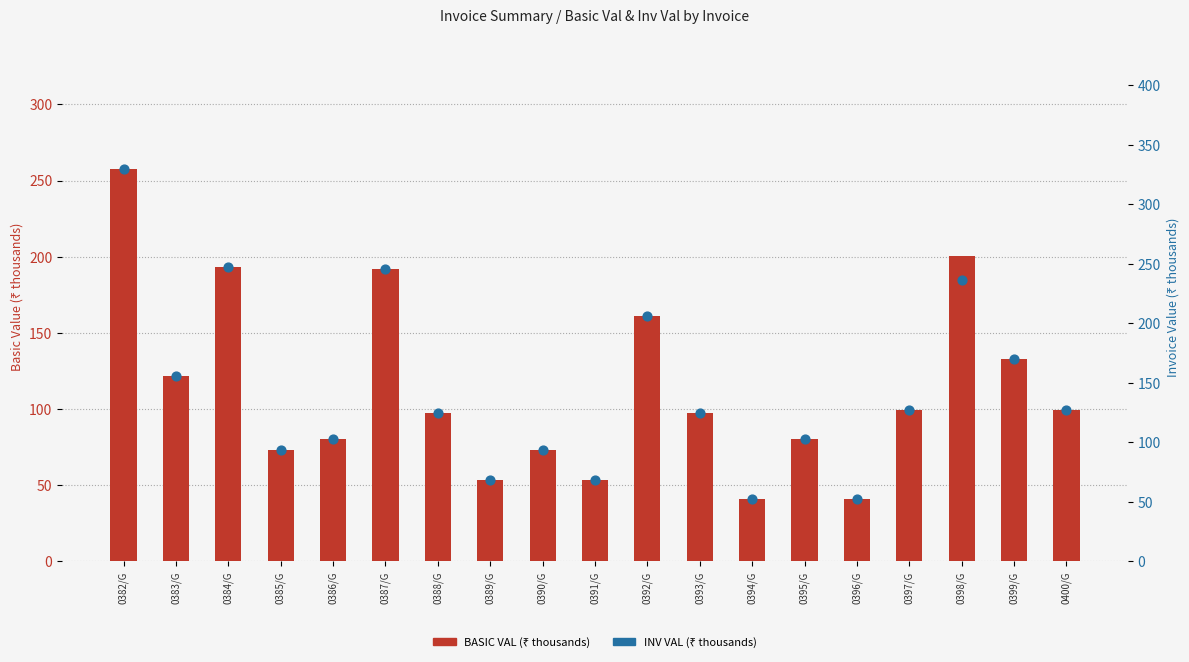

Which series has the largest total across all categories?

INV VAL (₹ thousands)